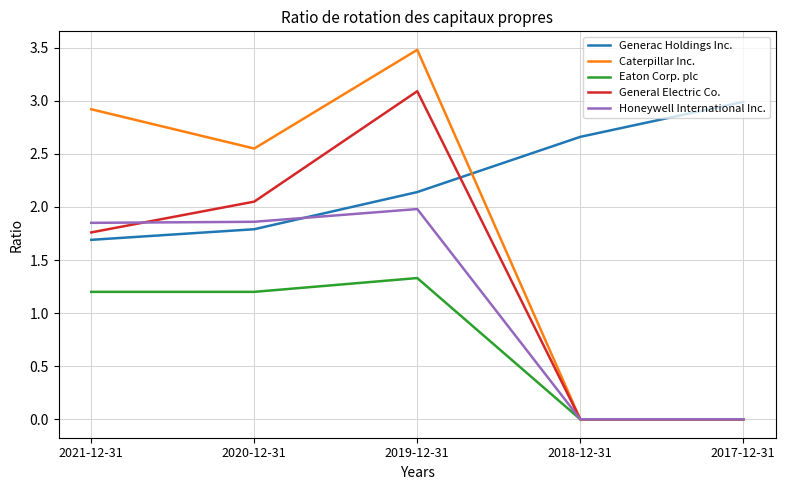

Between which two adjacent categories do General Electric Co. and Honeywell International Inc. first intersect?

2021-12-31 and 2020-12-31